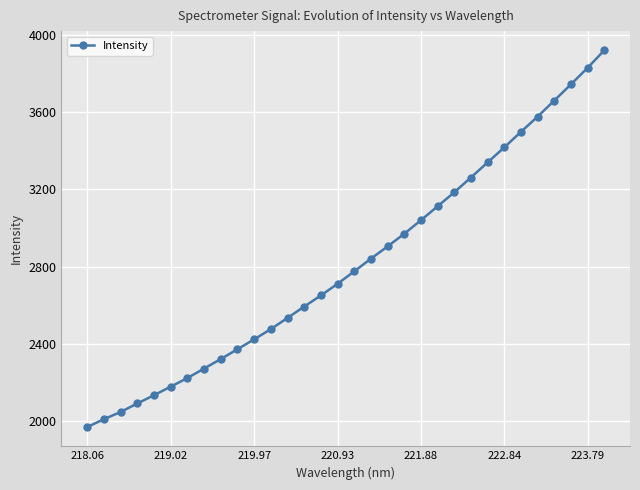

What is the difference between the second highest and minimum values?

1860.7